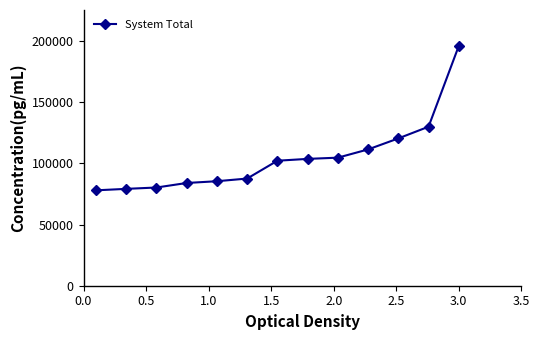

What is the sum of all values?

1363083